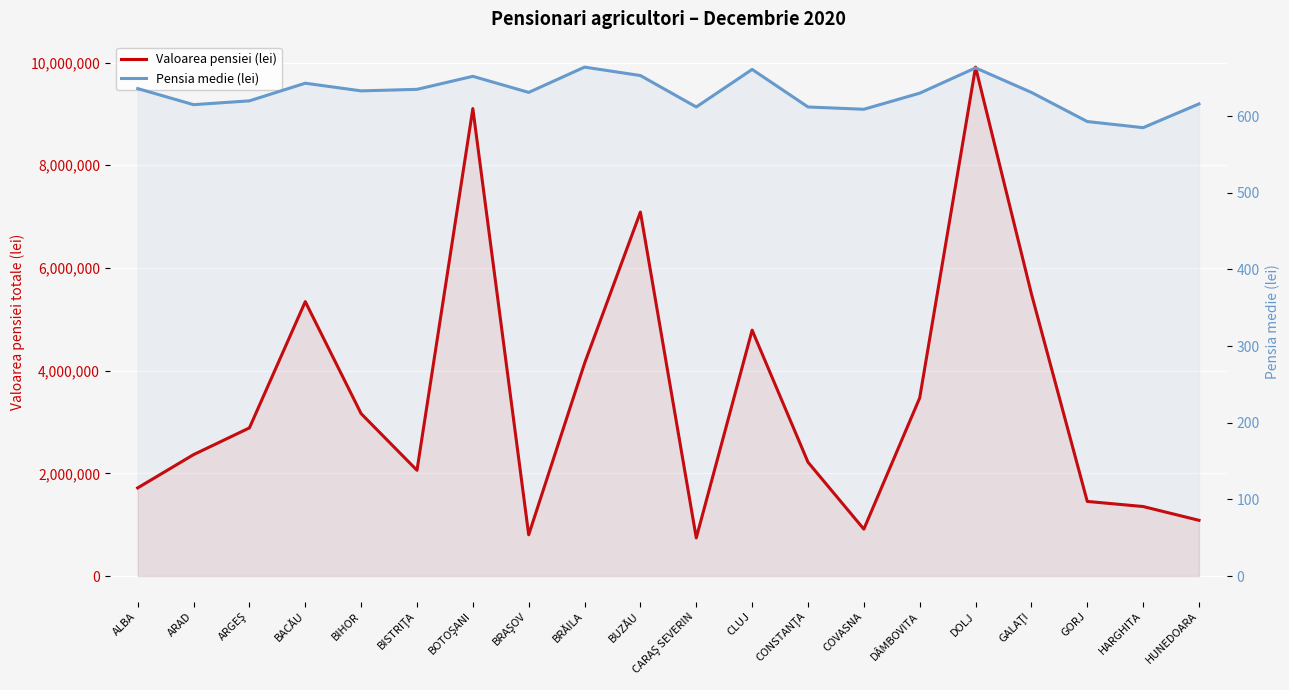

At which category is the sum across all series the highest?

DOLJ